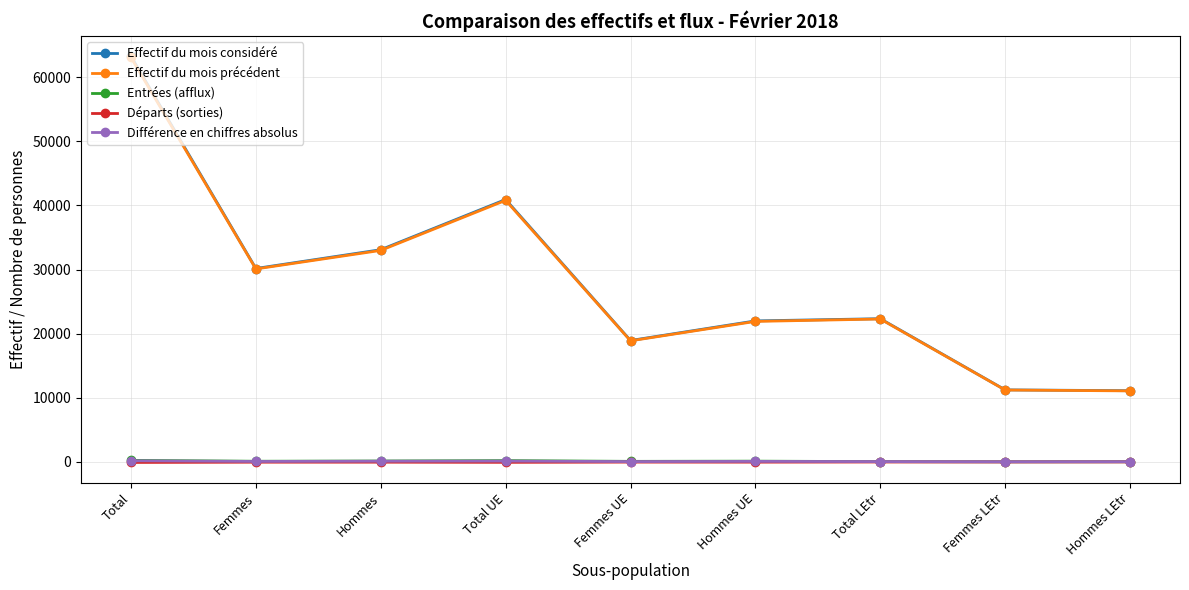

What is the sum of the Effectif du mois considéré values at Femmes LEtr and Total?

74474